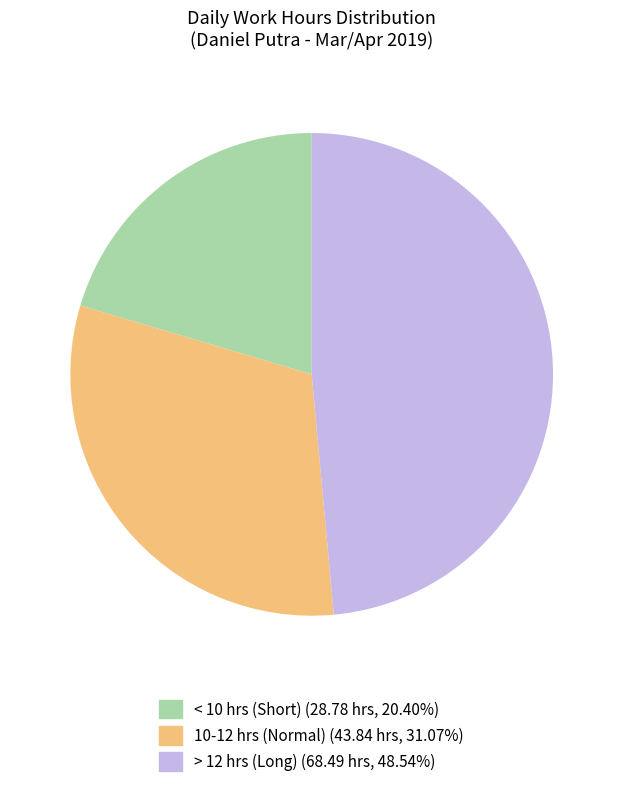

Does any single category account for the majority?

No